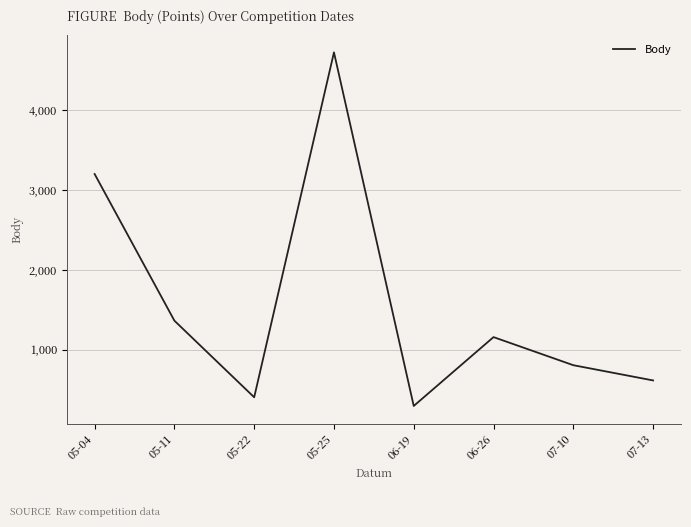

At which label does the data first exceed 1156?

05-04